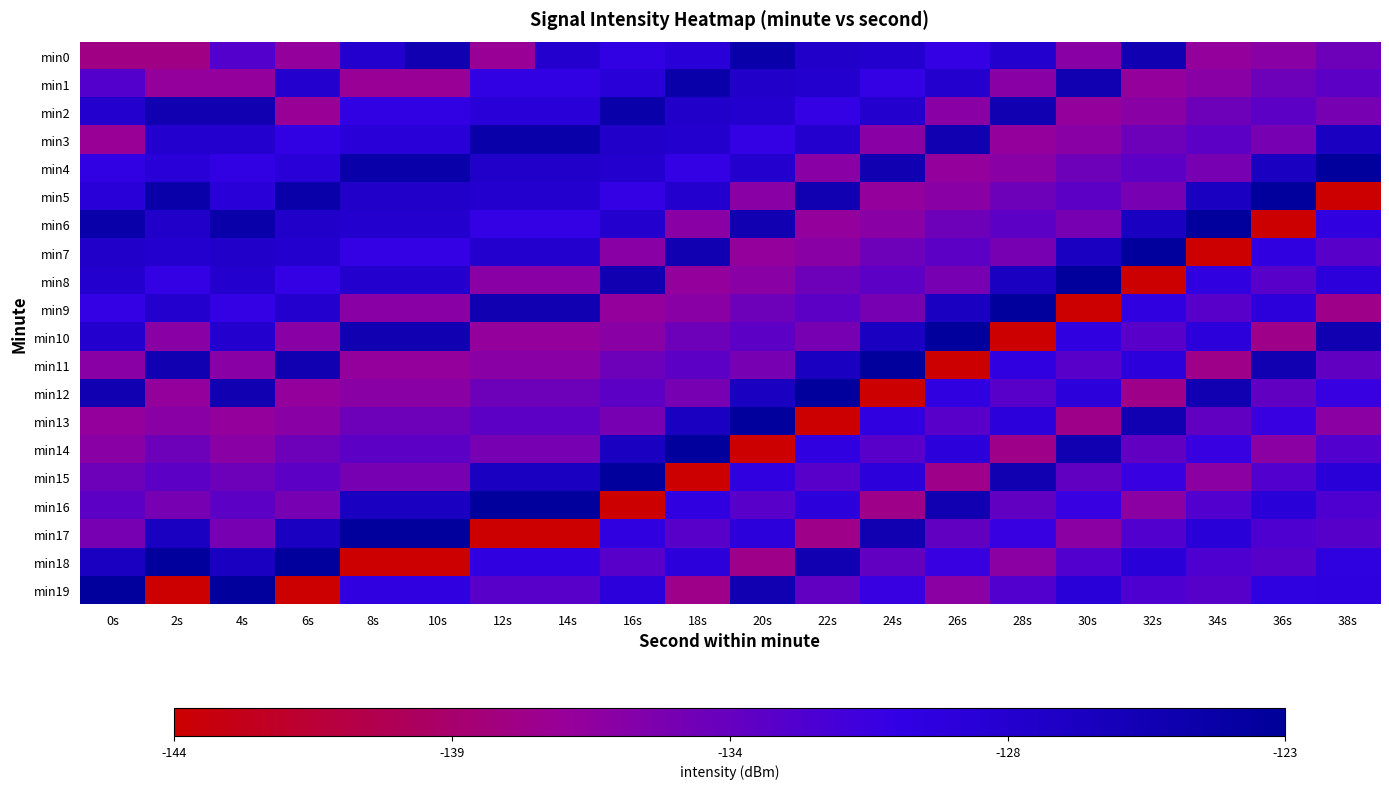

Reading right to left, transcribe all the data shown in this chart.

min0: 38s=-134.0	36s=-135.6	34s=-136.3	32s=-125.3	30s=-135.7	28s=-128.1	26s=-130.4	24s=-128.1	22s=-127.8	20s=-124.6	18s=-129.1	16s=-130.2	14s=-128.2	12s=-136.8	10s=-125.5	8s=-128.3	6s=-136.3	4s=-132.4	2s=-137.6	0s=-137.6
min1: 38s=-133.0	36s=-134.0	34s=-135.6	32s=-136.3	30s=-125.3	28s=-135.7	26s=-128.1	24s=-130.4	22s=-128.1	20s=-127.8	18s=-124.6	16s=-129.1	14s=-130.2	12s=-130.2	10s=-136.8	8s=-136.8	6s=-128.3	4s=-136.3	2s=-136.3	0s=-132.4
min2: 38s=-134.5	36s=-133.0	34s=-134.0	32s=-135.6	30s=-136.3	28s=-125.3	26s=-135.7	24s=-128.1	22s=-130.4	20s=-128.1	18s=-127.8	16s=-124.6	14s=-129.1	12s=-129.1	10s=-130.2	8s=-130.2	6s=-136.8	4s=-125.5	2s=-125.5	0s=-128.3
min3: 38s=-126.9	36s=-134.5	34s=-133.0	32s=-134.0	30s=-135.6	28s=-136.3	26s=-125.3	24s=-135.7	22s=-128.1	20s=-130.4	18s=-128.1	16s=-127.8	14s=-124.6	12s=-124.6	10s=-129.1	8s=-129.1	6s=-130.2	4s=-128.2	2s=-128.2	0s=-136.8
min4: 38s=-123.4	36s=-126.9	34s=-134.5	32s=-133.0	30s=-134.0	28s=-135.6	26s=-136.3	24s=-125.3	22s=-135.7	20s=-128.1	18s=-130.4	16s=-128.1	14s=-127.8	12s=-127.8	10s=-124.6	8s=-124.6	6s=-129.1	4s=-130.2	2s=-129.1	0s=-130.2
min5: 38s=-144.1	36s=-123.4	34s=-126.9	32s=-134.5	30s=-133.0	28s=-134.0	26s=-135.6	24s=-136.3	22s=-125.3	20s=-135.7	18s=-128.1	16s=-130.4	14s=-128.1	12s=-128.1	10s=-127.8	8s=-127.8	6s=-124.6	4s=-129.1	2s=-124.6	0s=-129.1
min6: 38s=-130.0	36s=-144.1	34s=-123.4	32s=-126.9	30s=-134.5	28s=-133.0	26s=-134.0	24s=-135.6	22s=-136.3	20s=-125.3	18s=-135.7	16s=-128.1	14s=-130.4	12s=-130.4	10s=-128.1	8s=-128.1	6s=-127.8	4s=-124.6	2s=-127.8	0s=-124.6
min7: 38s=-132.6	36s=-130.0	34s=-144.1	32s=-123.4	30s=-126.9	28s=-134.5	26s=-133.0	24s=-134.0	22s=-135.6	20s=-136.3	18s=-125.3	16s=-135.7	14s=-128.1	12s=-128.1	10s=-130.4	8s=-130.4	6s=-128.1	4s=-127.8	2s=-128.1	0s=-127.8
min8: 38s=-129.4	36s=-132.6	34s=-130.0	32s=-144.1	30s=-123.4	28s=-126.9	26s=-134.5	24s=-133.0	22s=-134.0	20s=-135.6	18s=-136.3	16s=-125.3	14s=-135.7	12s=-135.7	10s=-128.1	8s=-128.1	6s=-130.4	4s=-128.1	2s=-130.4	0s=-128.1
min9: 38s=-137.4	36s=-129.4	34s=-132.6	32s=-130.0	30s=-144.1	28s=-123.4	26s=-126.9	24s=-134.5	22s=-133.0	20s=-134.0	18s=-135.6	16s=-136.3	14s=-125.3	12s=-125.3	10s=-135.7	8s=-135.7	6s=-128.1	4s=-130.4	2s=-128.1	0s=-130.4
min10: 38s=-125.4	36s=-137.4	34s=-129.4	32s=-132.6	30s=-130.0	28s=-144.1	26s=-123.4	24s=-126.9	22s=-134.5	20s=-133.0	18s=-134.0	16s=-135.6	14s=-136.3	12s=-136.3	10s=-125.3	8s=-125.3	6s=-135.7	4s=-128.1	2s=-135.7	0s=-128.1
min11: 38s=-133.3	36s=-125.4	34s=-137.4	32s=-129.4	30s=-132.6	28s=-130.0	26s=-144.1	24s=-123.4	22s=-126.9	20s=-134.5	18s=-133.0	16s=-134.0	14s=-135.6	12s=-135.6	10s=-136.3	8s=-136.3	6s=-125.3	4s=-135.7	2s=-125.3	0s=-135.7
min12: 38s=-130.7	36s=-133.3	34s=-125.4	32s=-137.4	30s=-129.4	28s=-132.6	26s=-130.0	24s=-144.1	22s=-123.4	20s=-126.9	18s=-134.5	16s=-133.0	14s=-134.0	12s=-134.0	10s=-135.6	8s=-135.6	6s=-136.3	4s=-125.3	2s=-136.3	0s=-125.3
min13: 38s=-135.9	36s=-130.7	34s=-133.3	32s=-125.4	30s=-137.4	28s=-129.4	26s=-132.6	24s=-130.0	22s=-144.1	20s=-123.4	18s=-126.9	16s=-134.5	14s=-133.0	12s=-133.0	10s=-134.0	8s=-134.0	6s=-135.6	4s=-136.3	2s=-135.6	0s=-136.3
min14: 38s=-132.3	36s=-135.9	34s=-130.7	32s=-133.3	30s=-125.4	28s=-137.4	26s=-129.4	24s=-132.6	22s=-130.0	20s=-144.1	18s=-123.4	16s=-126.9	14s=-134.5	12s=-134.5	10s=-133.0	8s=-133.0	6s=-134.0	4s=-135.6	2s=-134.0	0s=-135.6
min15: 38s=-129.1	36s=-132.3	34s=-135.9	32s=-130.7	30s=-133.3	28s=-125.4	26s=-137.4	24s=-129.4	22s=-132.6	20s=-130.0	18s=-144.1	16s=-123.4	14s=-126.9	12s=-126.9	10s=-134.5	8s=-134.5	6s=-133.0	4s=-134.0	2s=-133.0	0s=-134.0
min16: 38s=-132.0	36s=-129.1	34s=-132.3	32s=-135.9	30s=-130.7	28s=-133.3	26s=-125.4	24s=-137.4	22s=-129.4	20s=-132.6	18s=-130.0	16s=-144.1	14s=-123.4	12s=-123.4	10s=-126.9	8s=-126.9	6s=-134.5	4s=-133.0	2s=-134.5	0s=-133.0
min17: 38s=-132.6	36s=-132.0	34s=-129.1	32s=-132.3	30s=-135.9	28s=-130.7	26s=-133.3	24s=-125.4	22s=-137.4	20s=-129.4	18s=-132.6	16s=-130.0	14s=-144.1	12s=-144.1	10s=-123.4	8s=-123.4	6s=-126.9	4s=-134.5	2s=-126.9	0s=-134.5
min18: 38s=-129.9	36s=-132.6	34s=-132.0	32s=-129.1	30s=-132.3	28s=-135.9	26s=-130.7	24s=-133.3	22s=-125.4	20s=-137.4	18s=-129.4	16s=-132.6	14s=-130.0	12s=-130.0	10s=-144.1	8s=-144.1	6s=-123.4	4s=-126.9	2s=-123.4	0s=-126.9
min19: 38s=-129.8	36s=-129.9	34s=-132.6	32s=-132.0	30s=-129.1	28s=-132.3	26s=-135.9	24s=-130.7	22s=-133.3	20s=-125.4	18s=-137.4	16s=-129.4	14s=-132.6	12s=-132.6	10s=-130.0	8s=-130.0	6s=-144.1	4s=-123.4	2s=-144.1	0s=-123.4